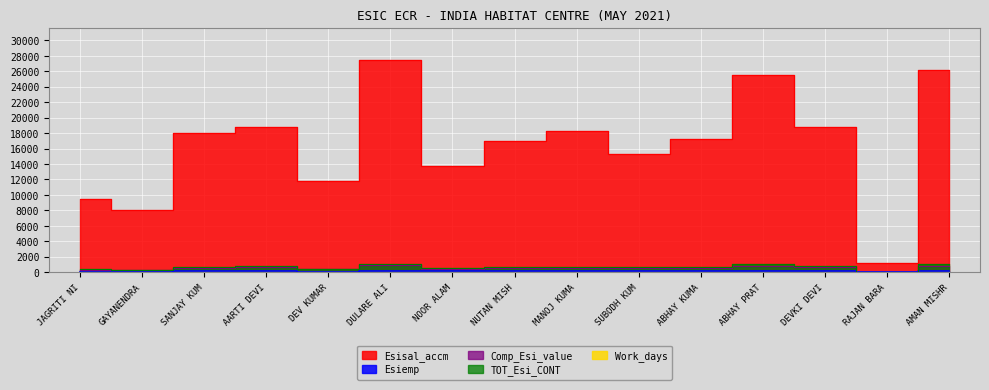

What is the sum of the Esisal_accm values at NUTAN MISH and DULARE ALI?

44513.0